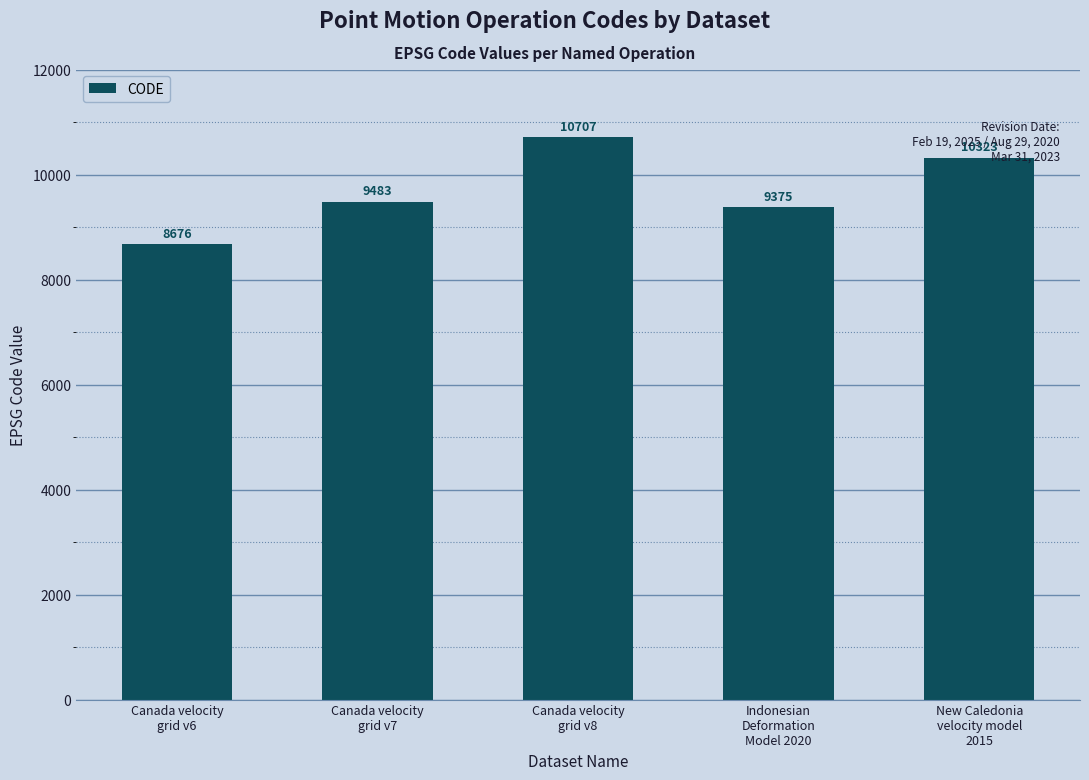

What is the change in value from Canada velocity
grid v6 to Canada velocity
grid v8?

+2031